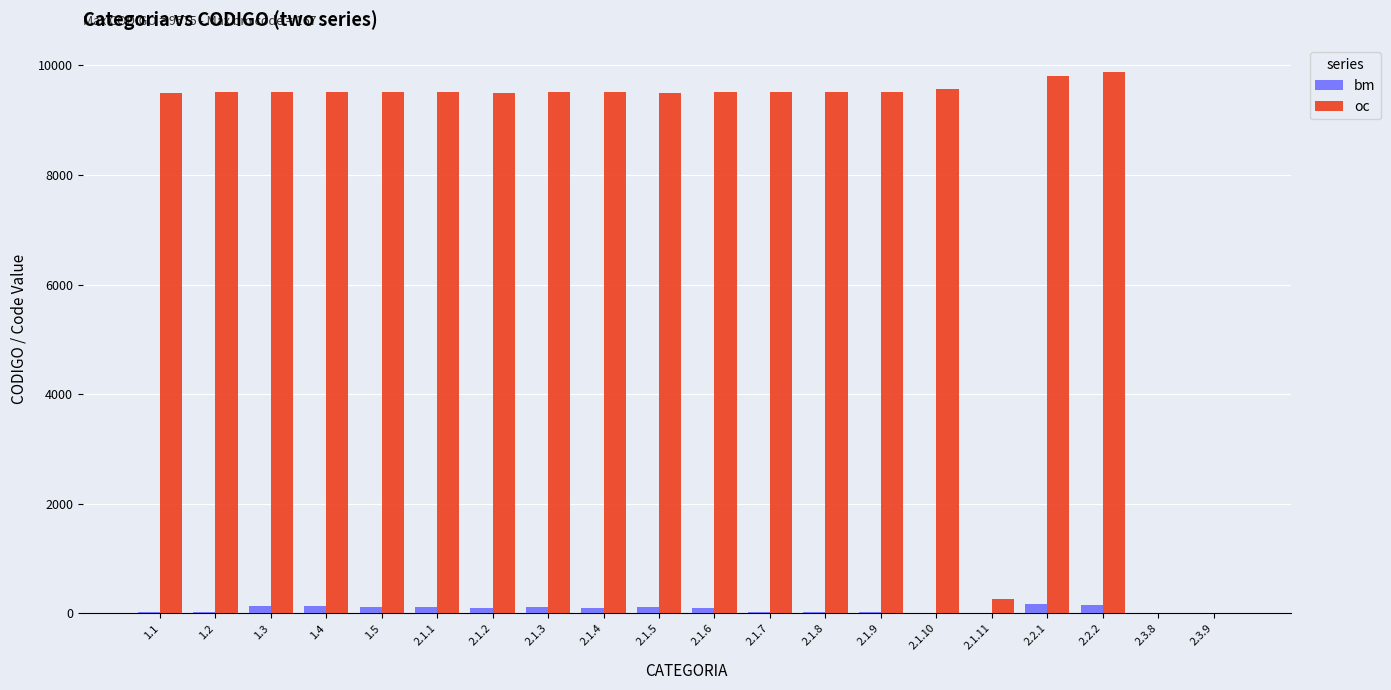

How many categories are shown in the chart?

20